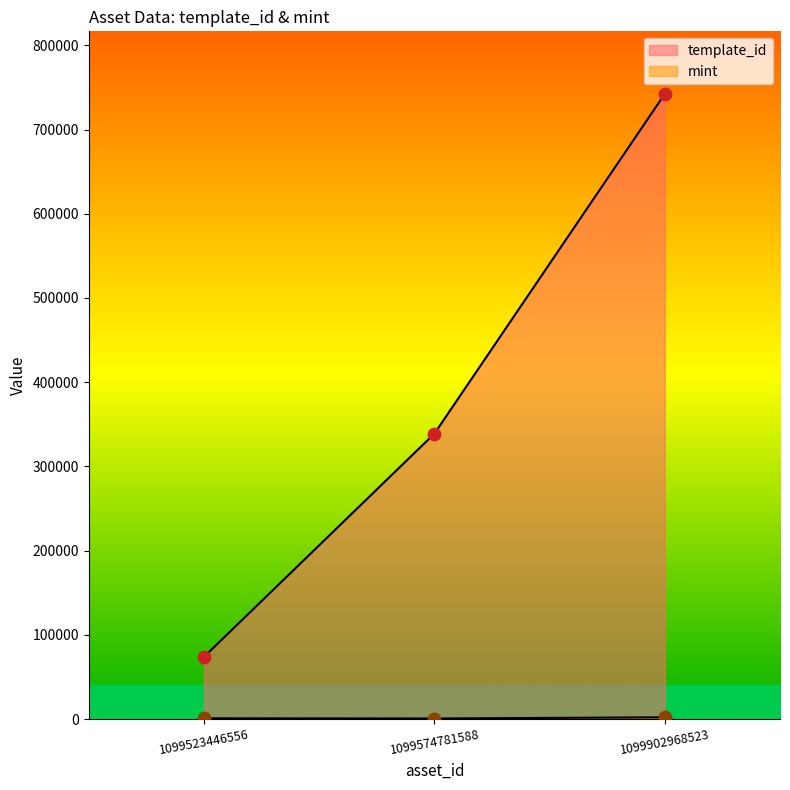

Is the value of mint at 1099523446556 greater than the value of template_id at 1099902968523?

No